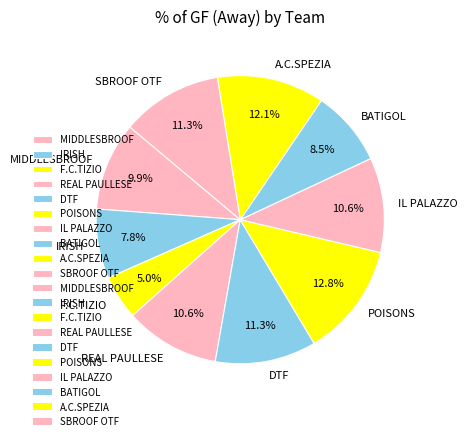

To the nearest percent, what portion does SBROOF OTF represent?

11%